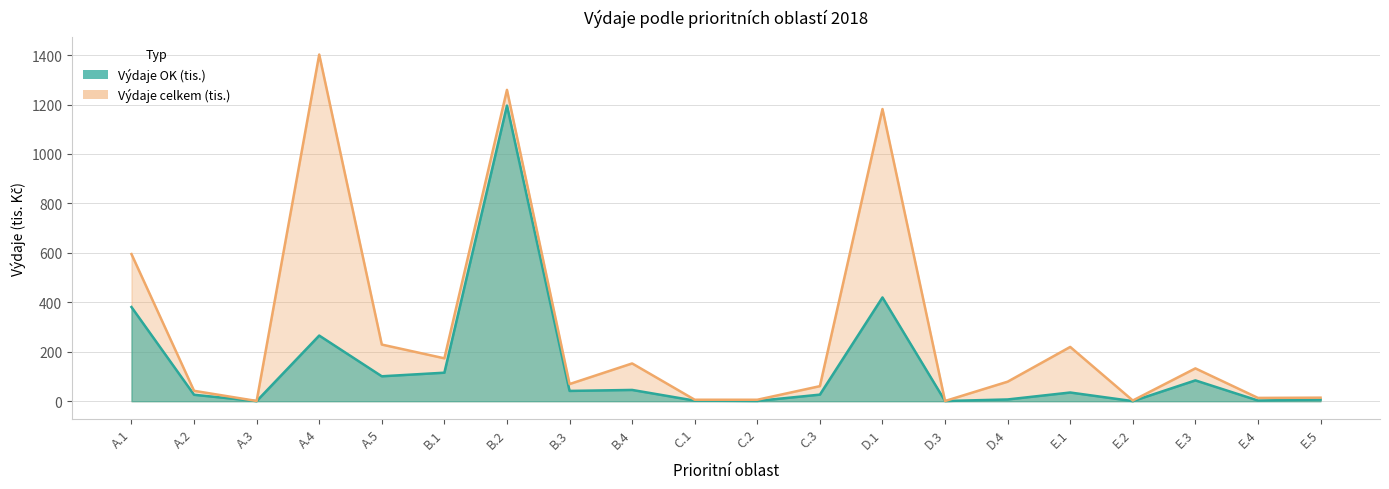

List the labels in order of Výdaje celkem (tis.) value, largest first.

A.4, B.2, D.1, A.1, A.5, E.1, B.1, B.4, E.3, D.4, B.3, C.3, A.2, E.5, E.4, C.1, C.2, E.2, A.3, D.3